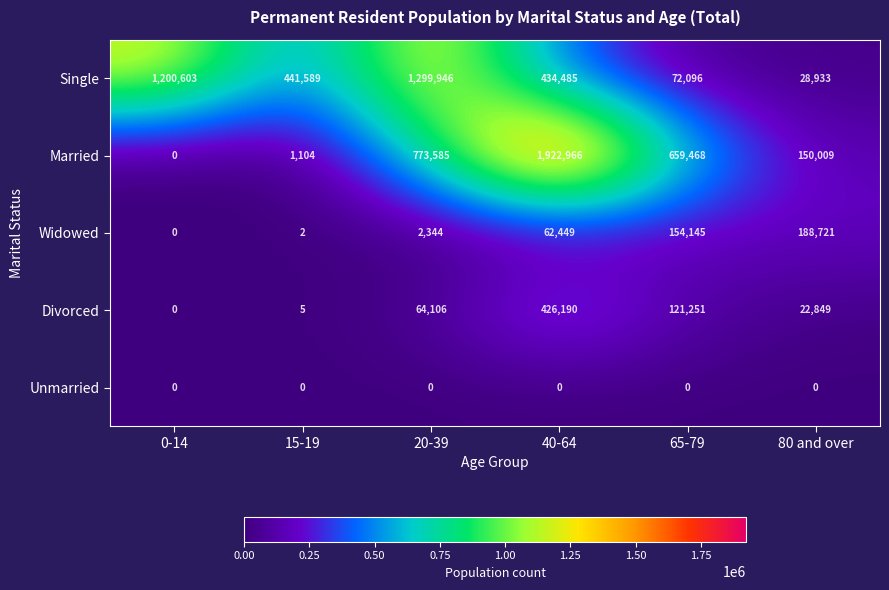

Which series has the largest total across all categories?

Married